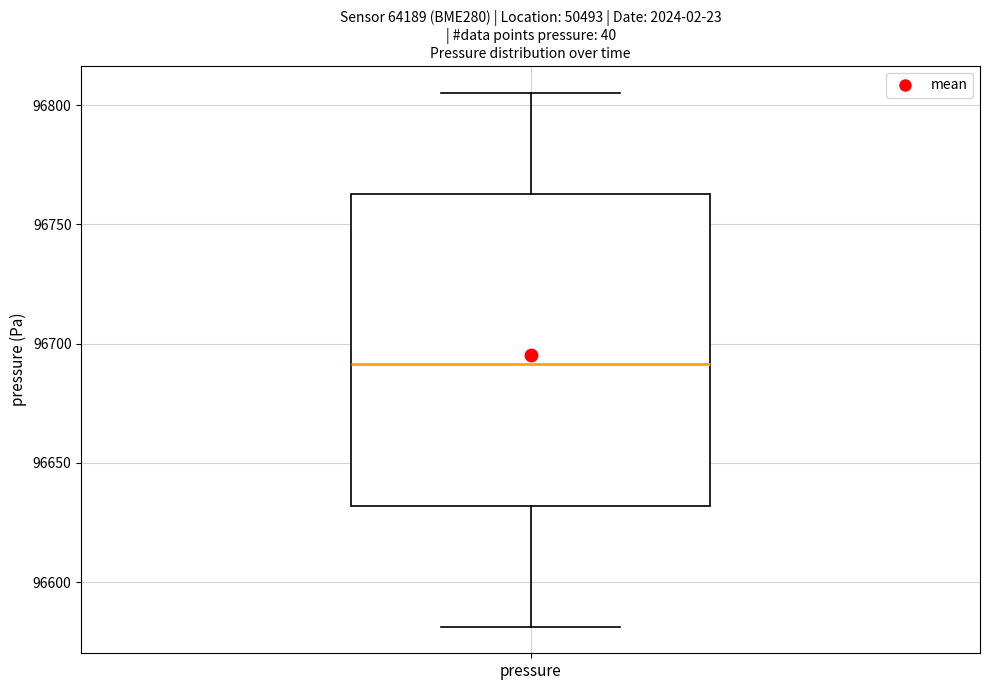

Read this box plot against the y-axis: the position of the median line, the range covered by the box, and the ends of both whiskers. The values are not printed on the chart, so give them approximately, as read against the axis.

median 96690, box 96630 to 96765, whiskers 96580 to 96805